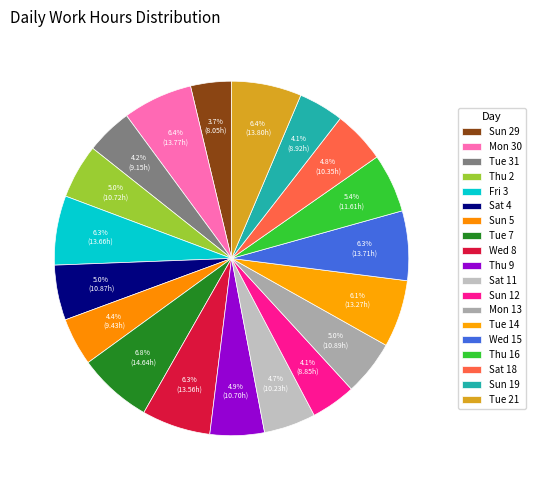

Count the number of slices in the pie.

19